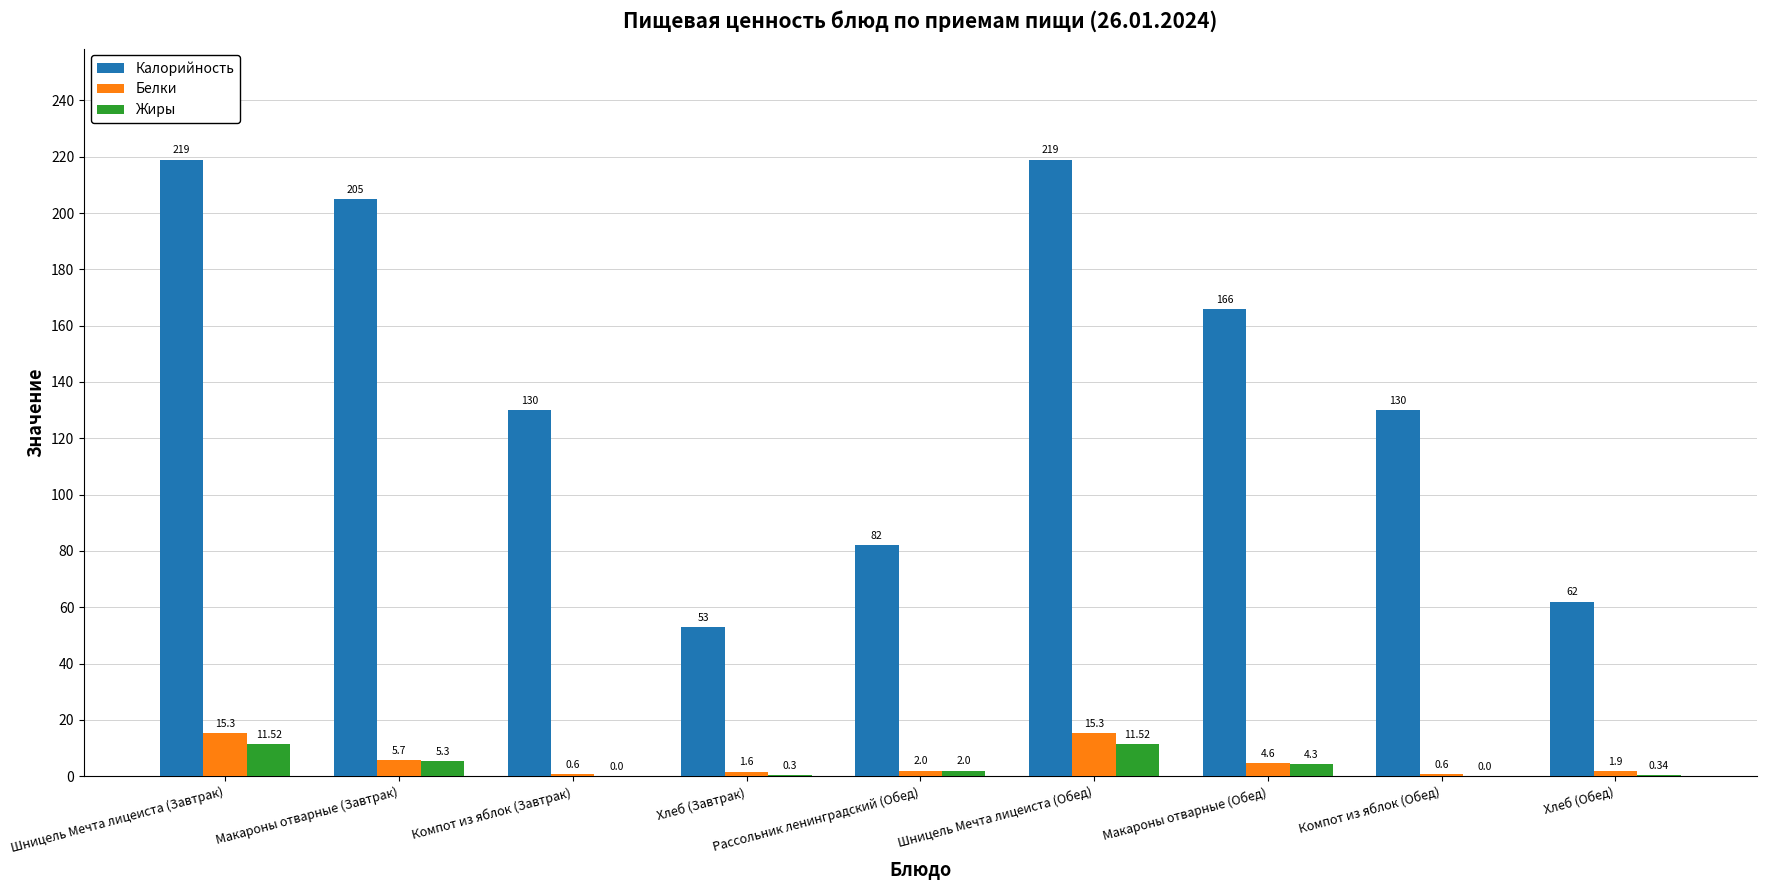

Between Хлеб (Завтрак) and Макароны отварные (Обед), which series saw the biggest shift?

Калорийность